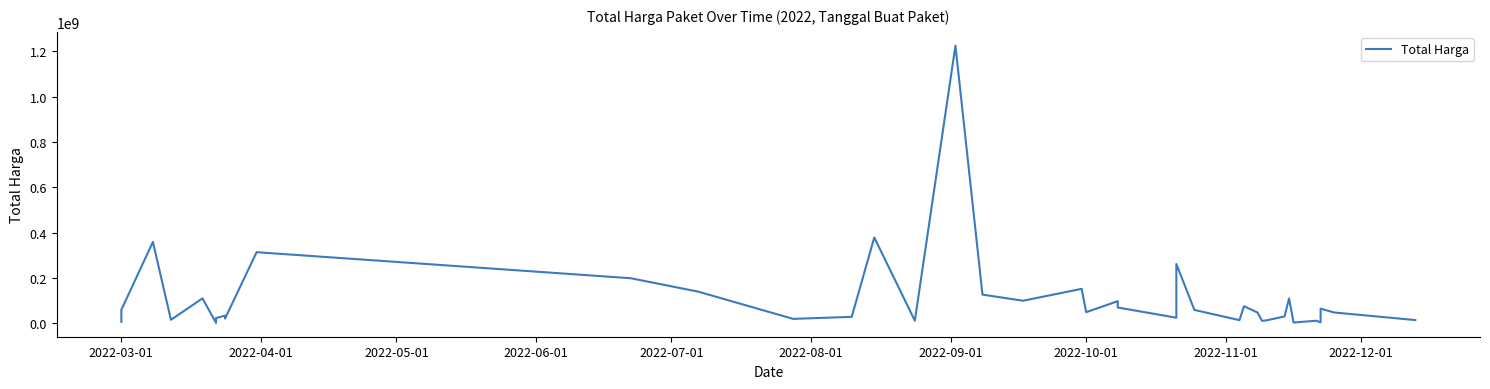

How many values are below 48140000?

19